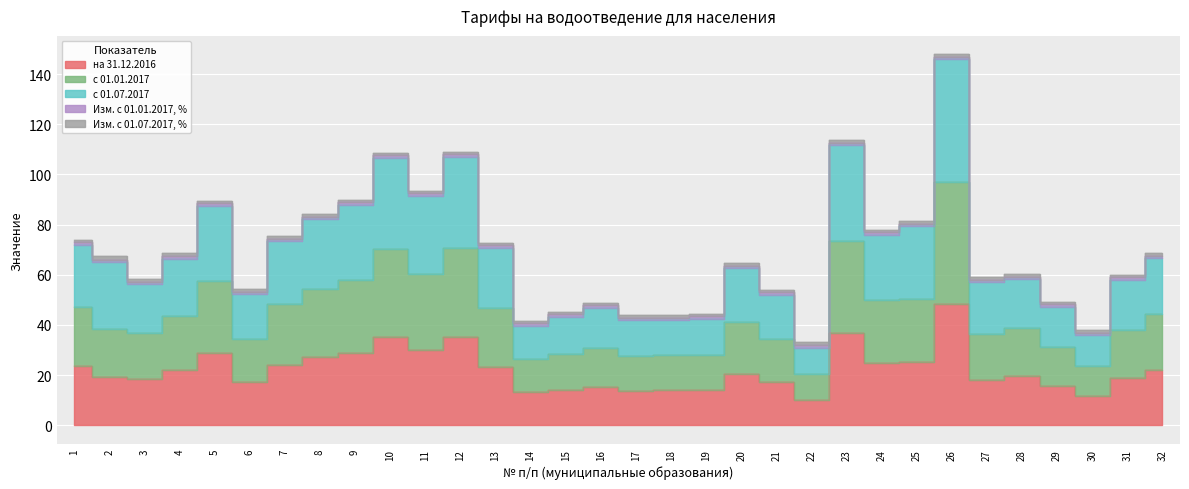

What is the difference between the maximum and minimum values in the с 01.01.2017 series?

76.6